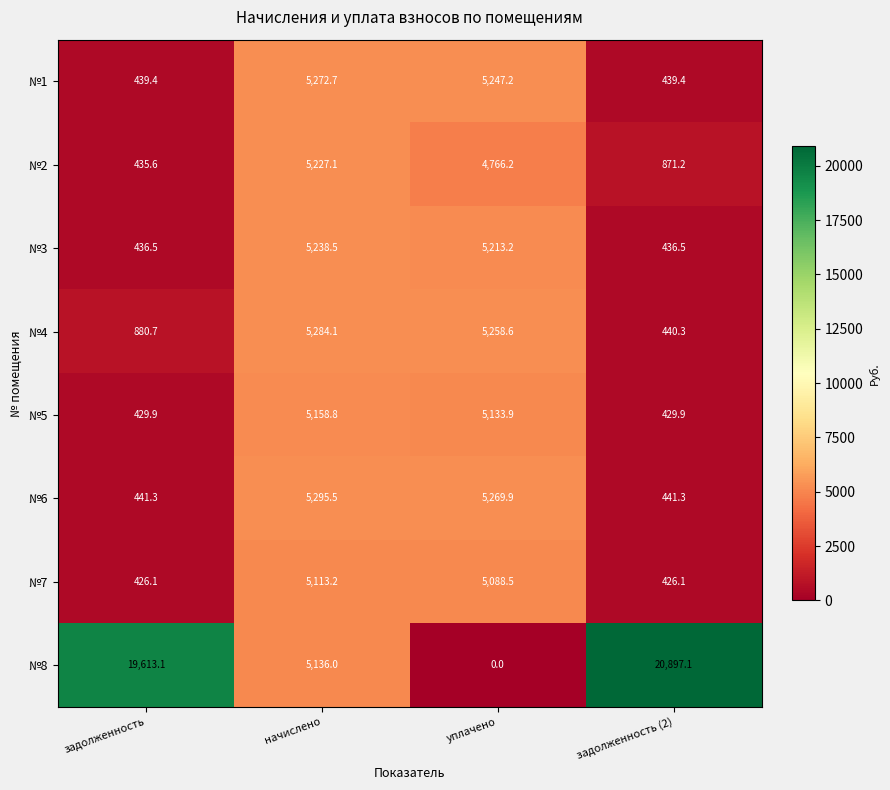

How many series are shown in this chart?

8